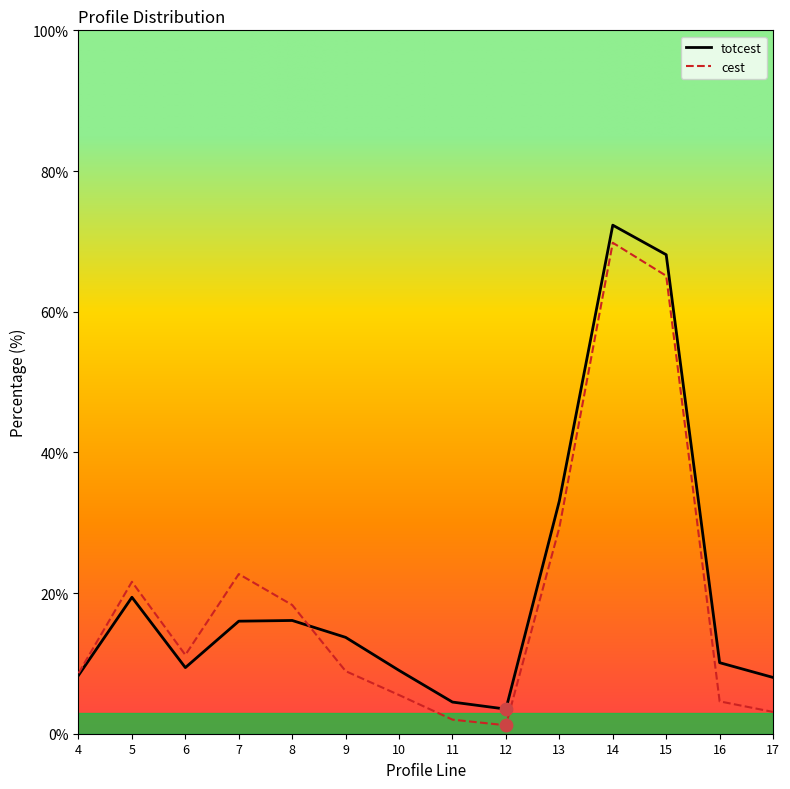

Which series contains the highest Y value?

totcest